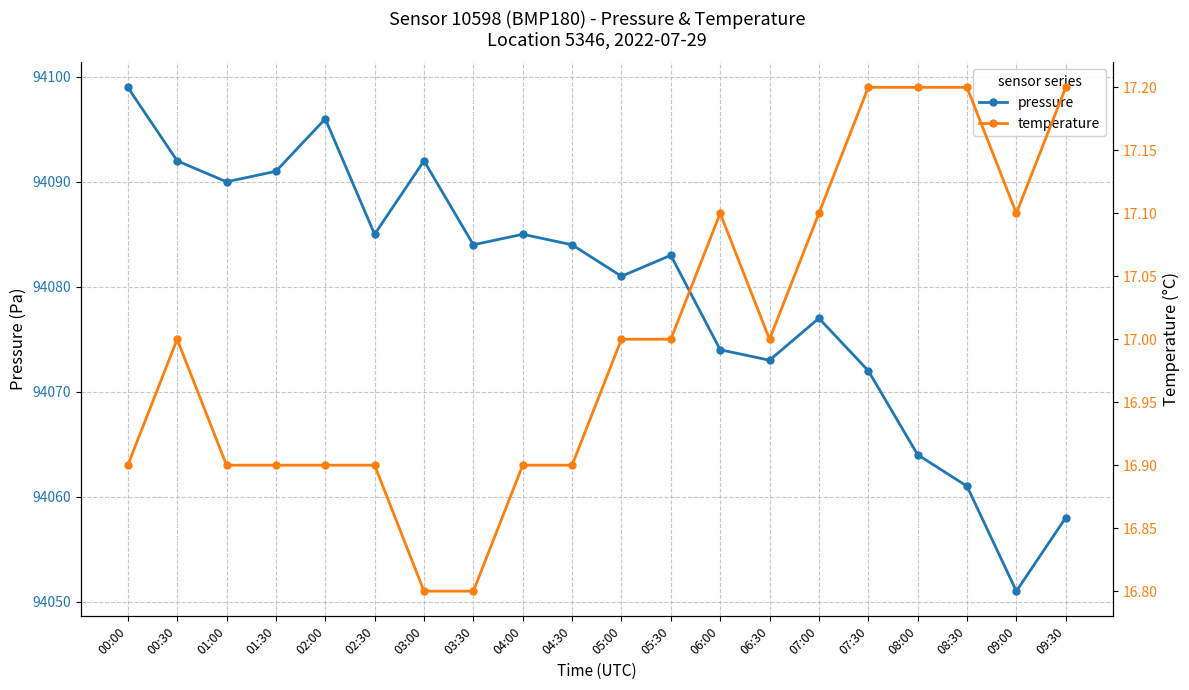

How many series are shown in this chart?

2